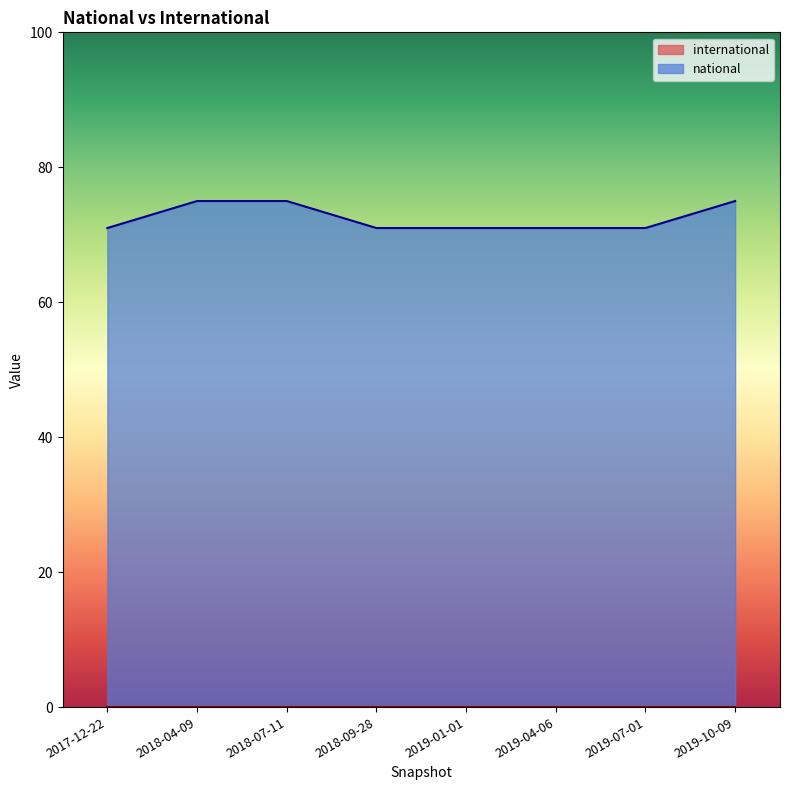

What is the sum of all values?

580